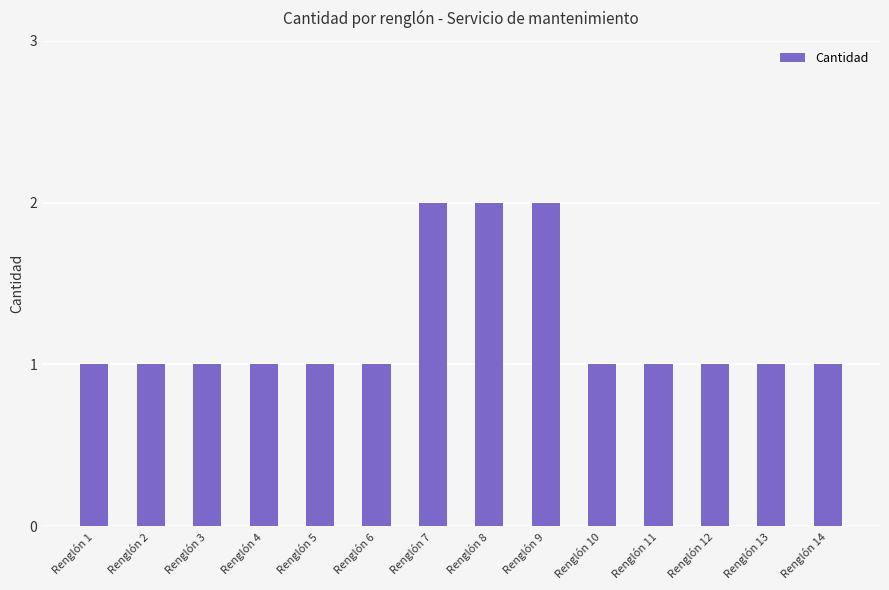

Reading left to right, transcribe all the data shown in this chart.

Renglón 1=1	Renglón 2=1	Renglón 3=1	Renglón 4=1	Renglón 5=1	Renglón 6=1	Renglón 7=2	Renglón 8=2	Renglón 9=2	Renglón 10=1	Renglón 11=1	Renglón 12=1	Renglón 13=1	Renglón 14=1